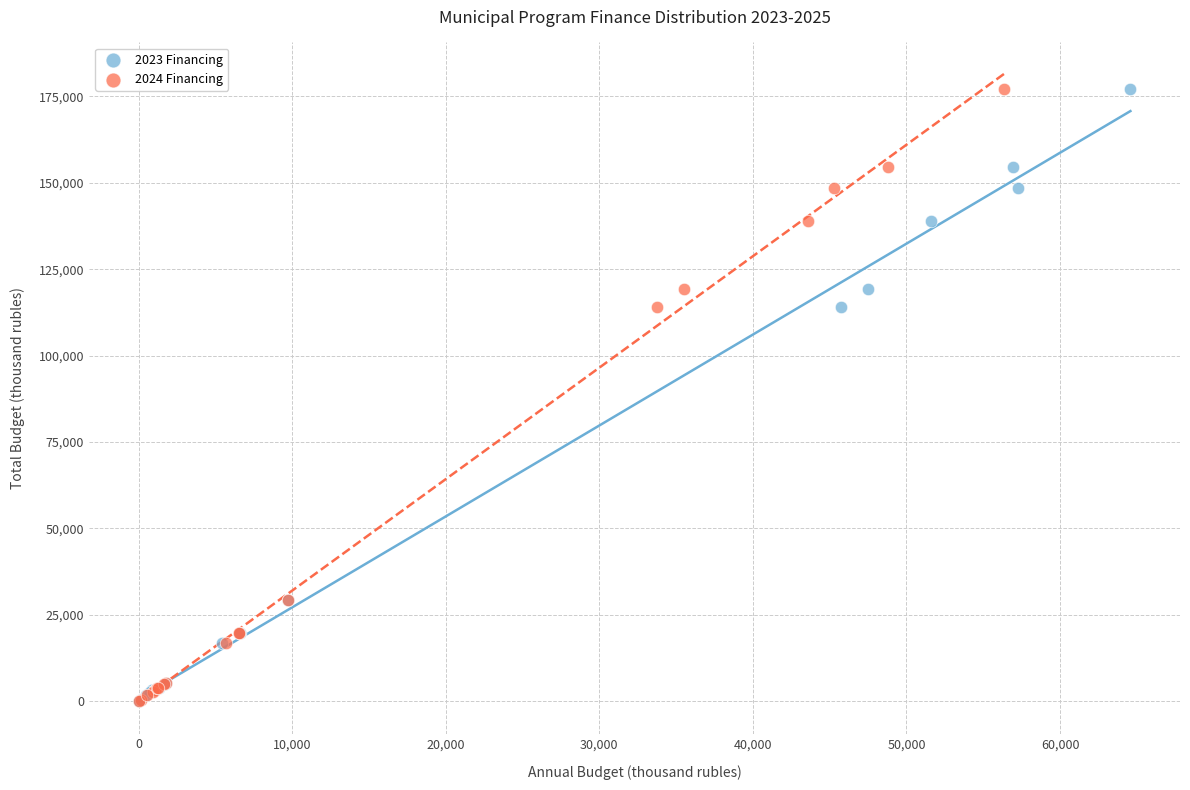

What are all the series names shown in the legend?

2023 Financing, 2024 Financing